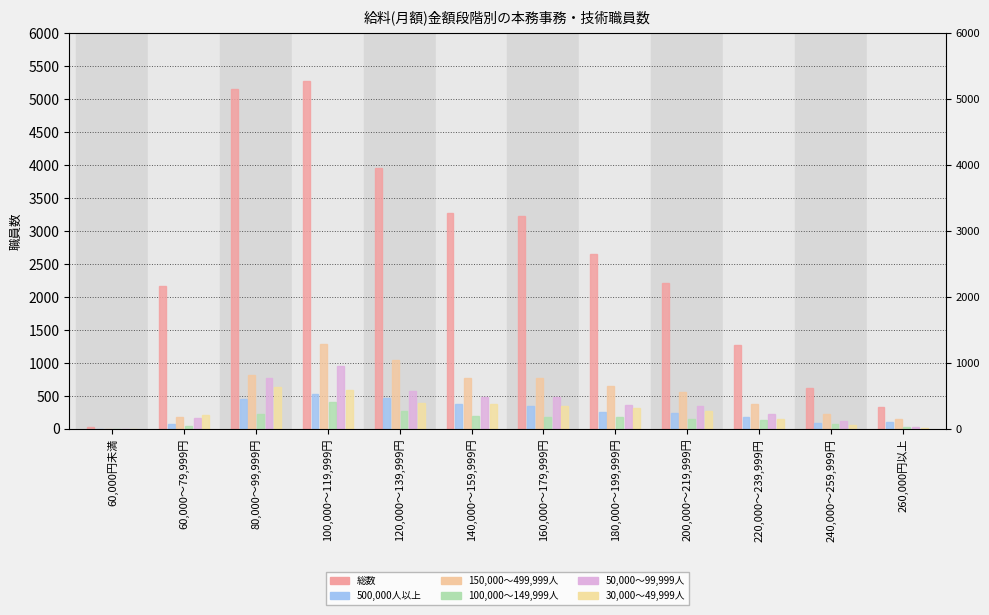

Where is 500,000人以上 nearest to the value 263?

180,000～199,999円